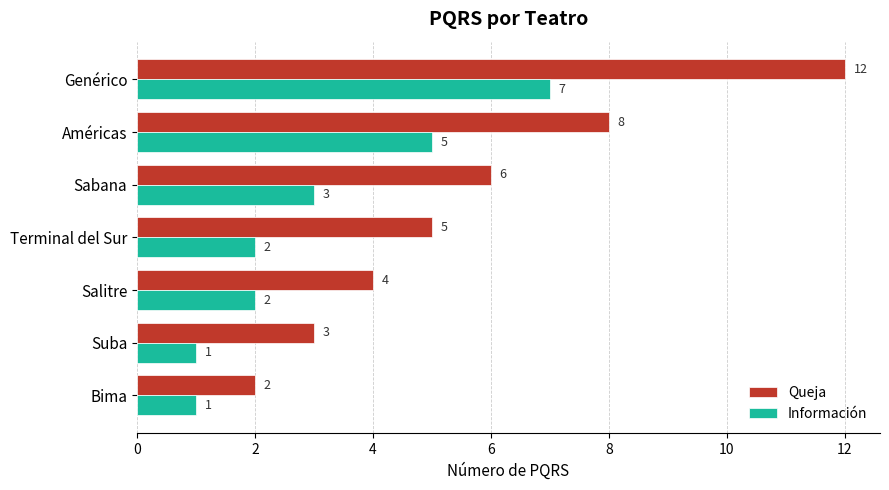

Between Sabana and Bima, which series saw the biggest shift?

Queja